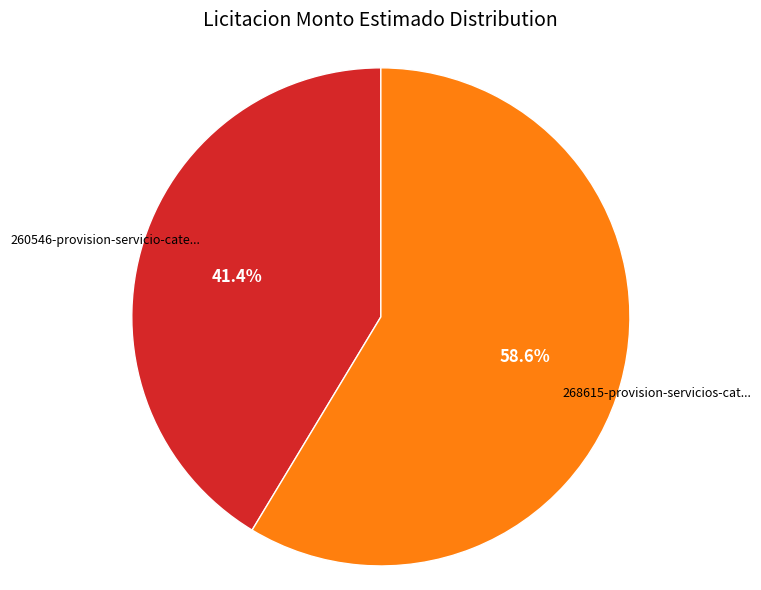

How many slices are in this pie chart?

2